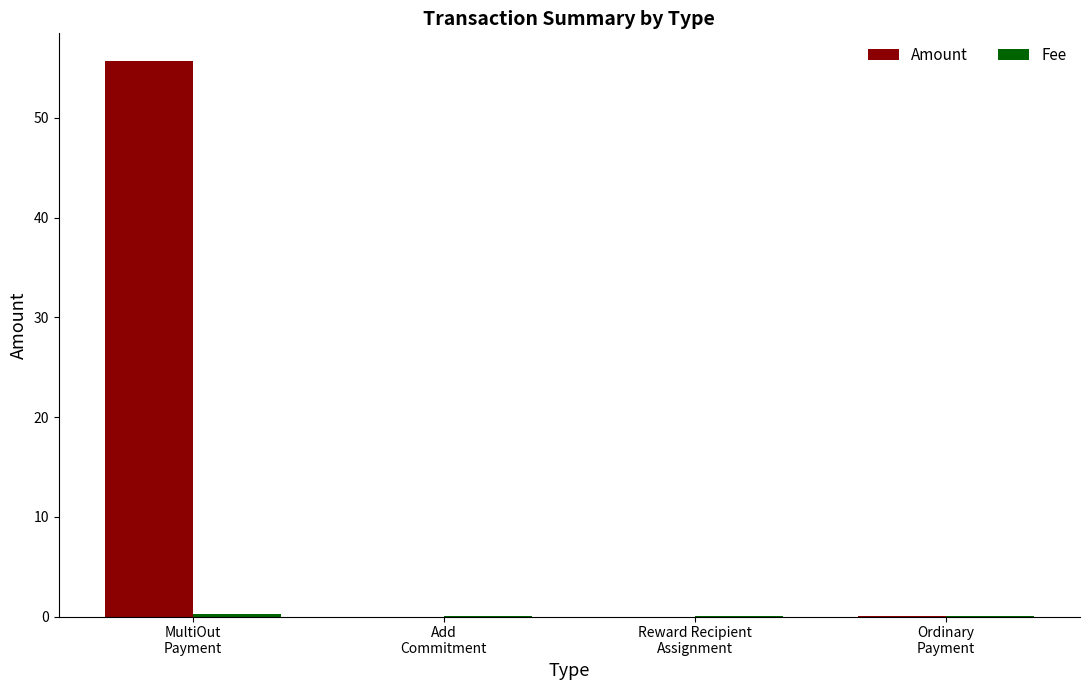

Which series has the largest total across all categories?

Amount